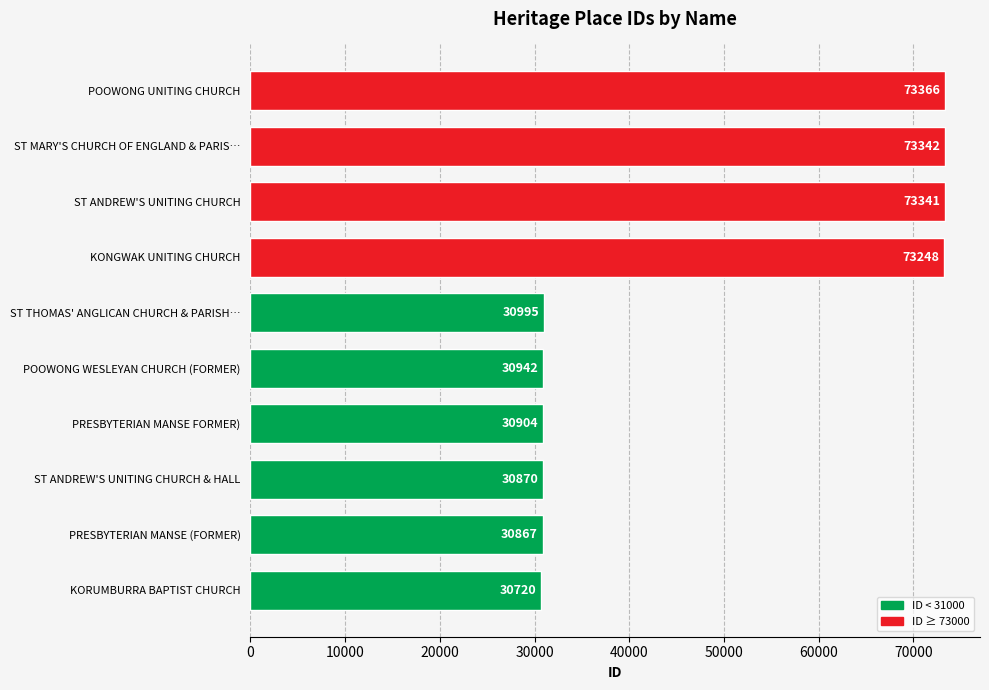

At which label is the value closest to 52043?

ST THOMAS' ANGLICAN CHURCH & PARISH…